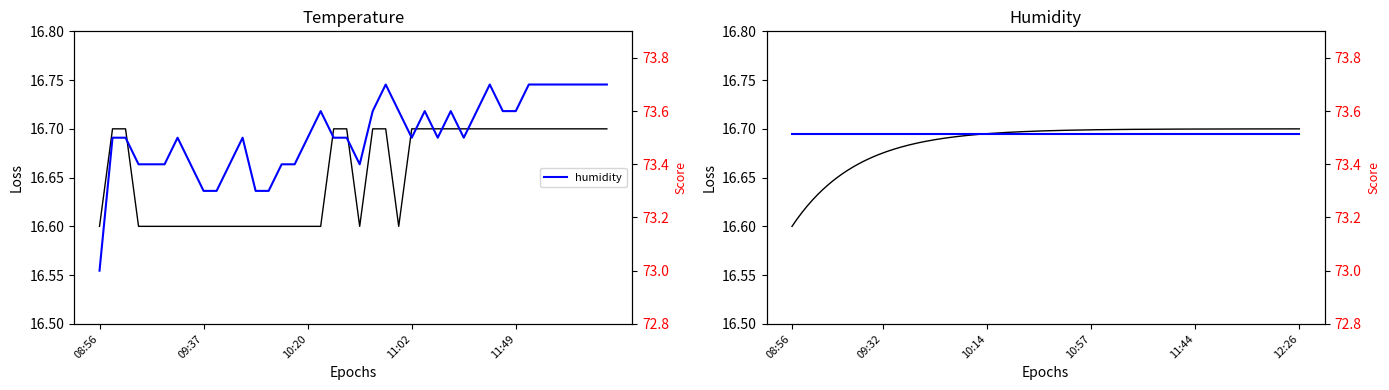

Is the value of humidity at 11:23 greater than the value of temperature at 09:58?

Yes